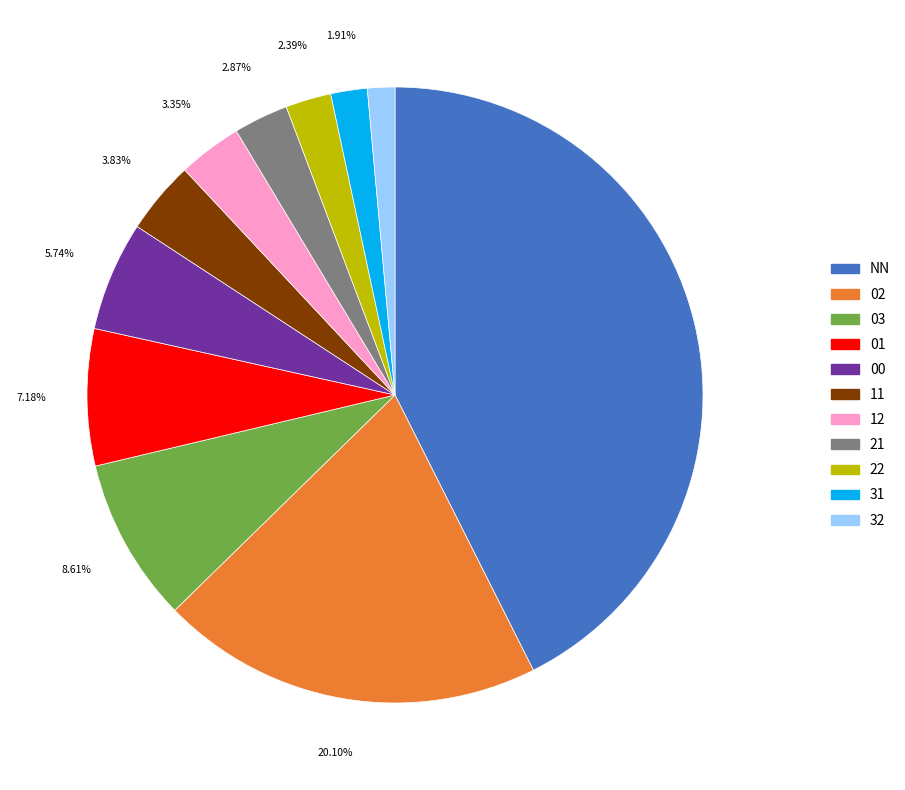

To the nearest percent, what percentage of the pie is 22?

2%